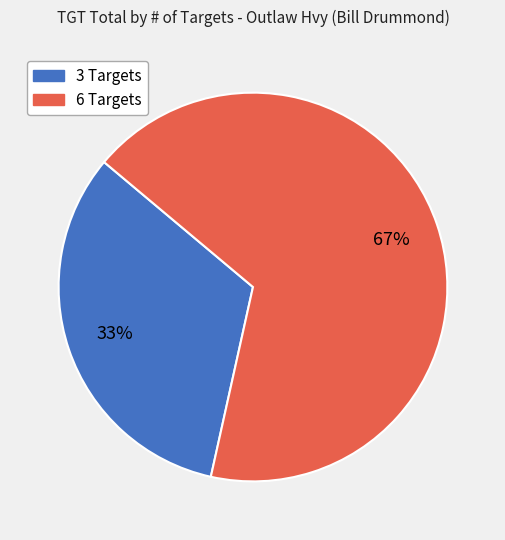

Rank the categories by value from lowest to highest.

3 Targets, 6 Targets